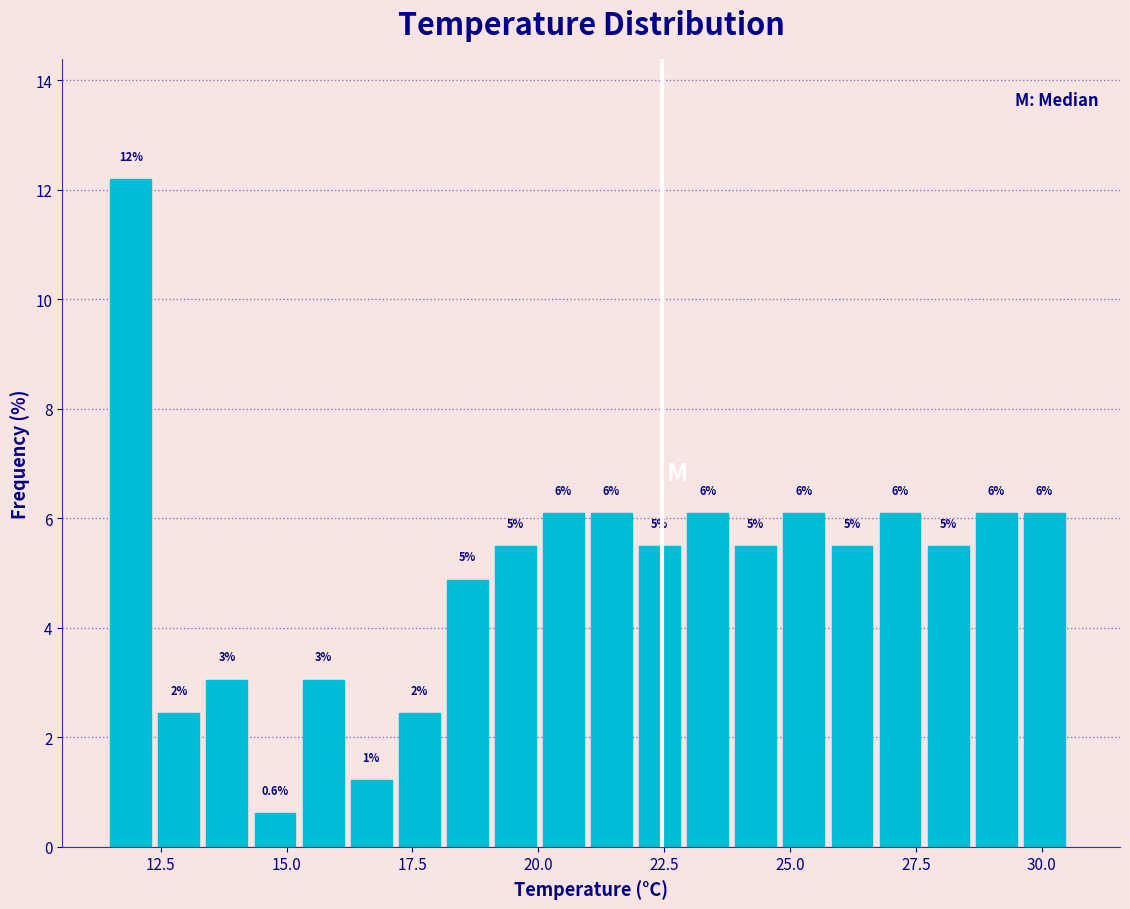

Around what value on the x-axis is the tallest bar? Give the approximate position of its centre, as read against the axis.

12.0